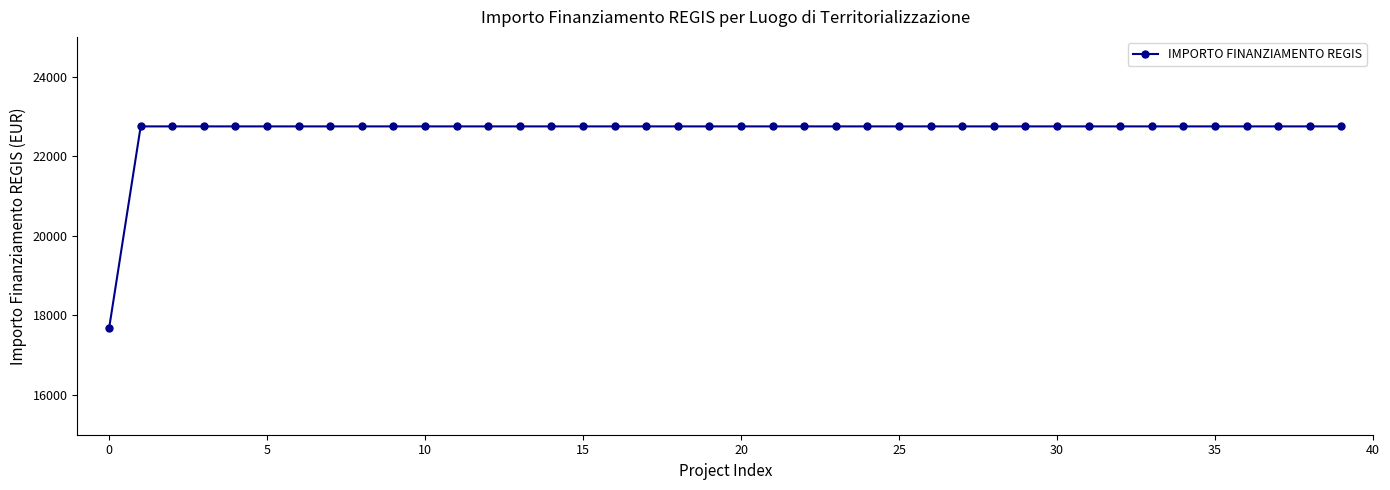

What is the minimum value shown in the chart?

17674.8